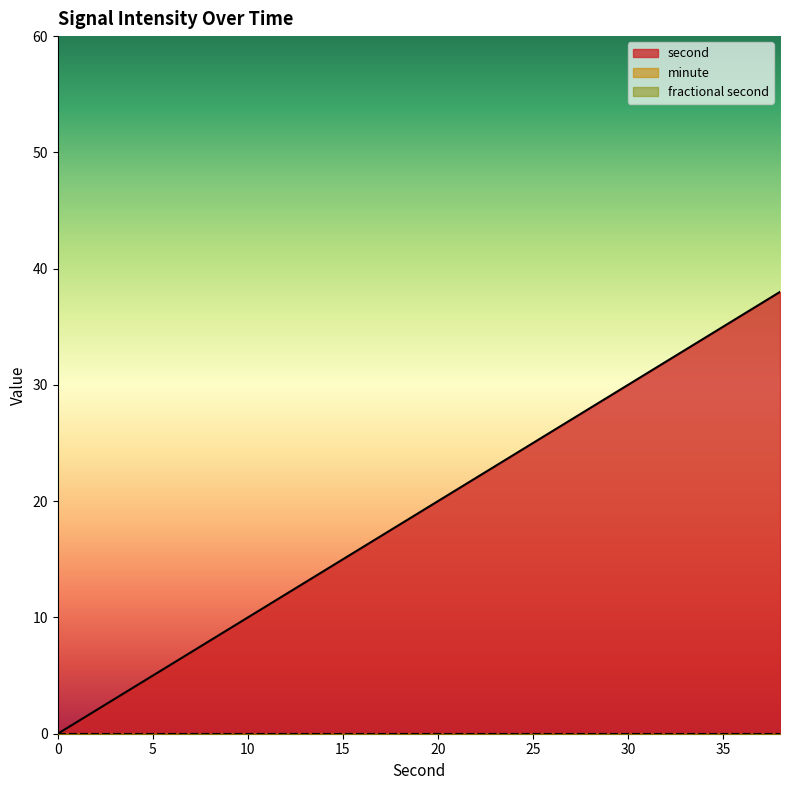

Rank the series at 28 from lowest to highest value.

minute, fractional second, second